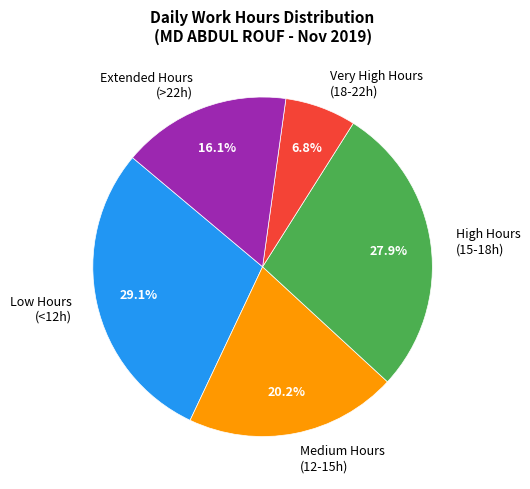

Count the number of slices in the pie.

5